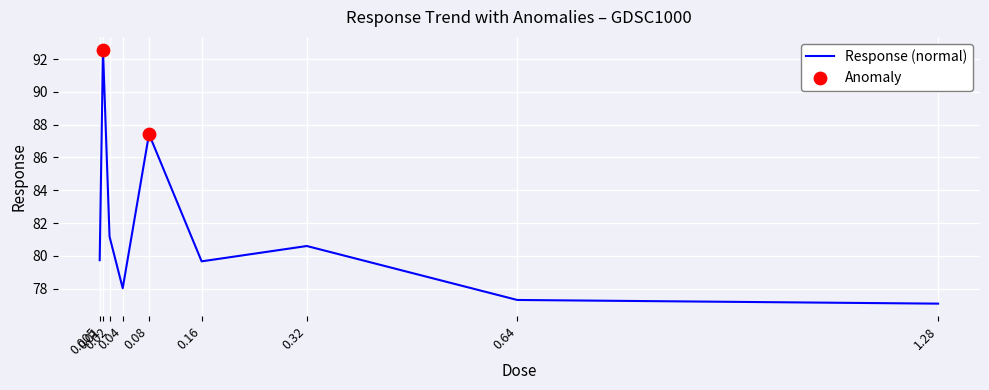

Between 0.005 and 0.64, which is larger?

0.005